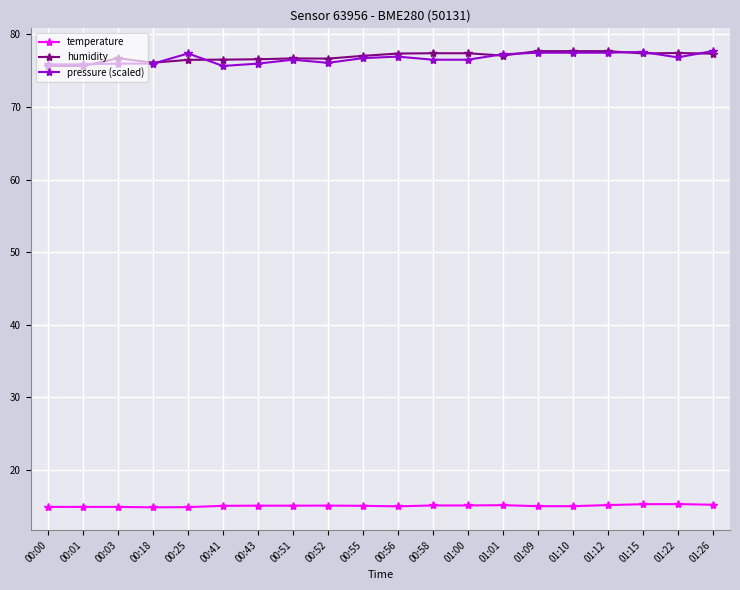

What is the greatest value displayed?

77.7